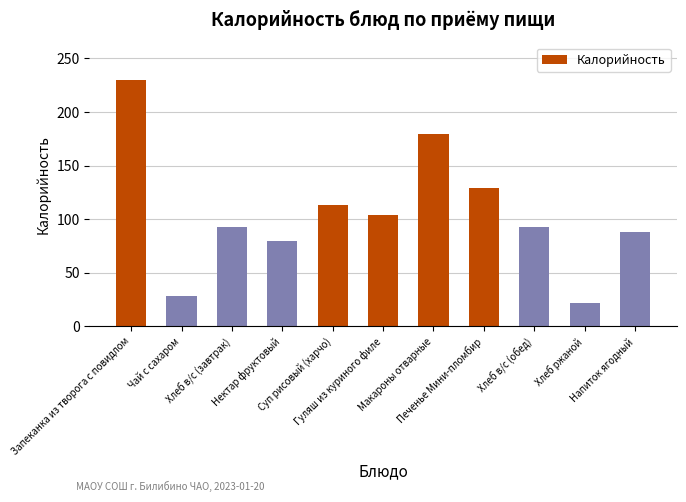

What is the value of the 8th bar from the left?

129.0